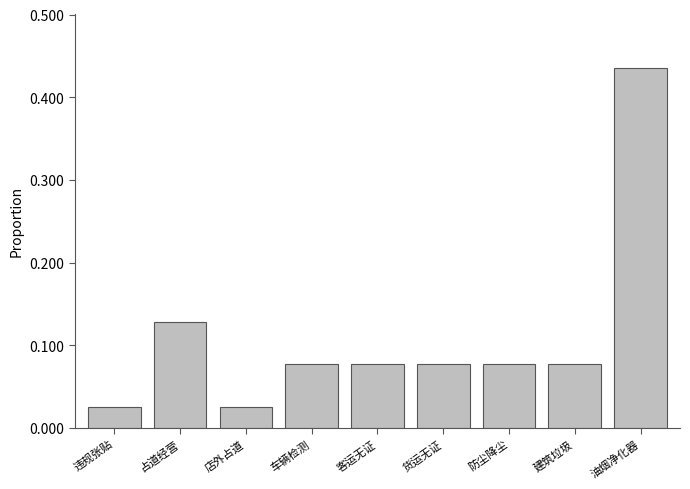

What is the label of the 1st bar from the left?

违规张贴